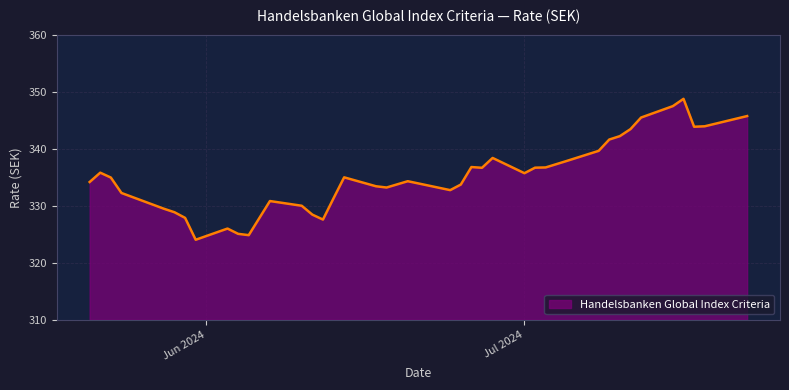

What is the difference between the maximum and minimum values?

24.8